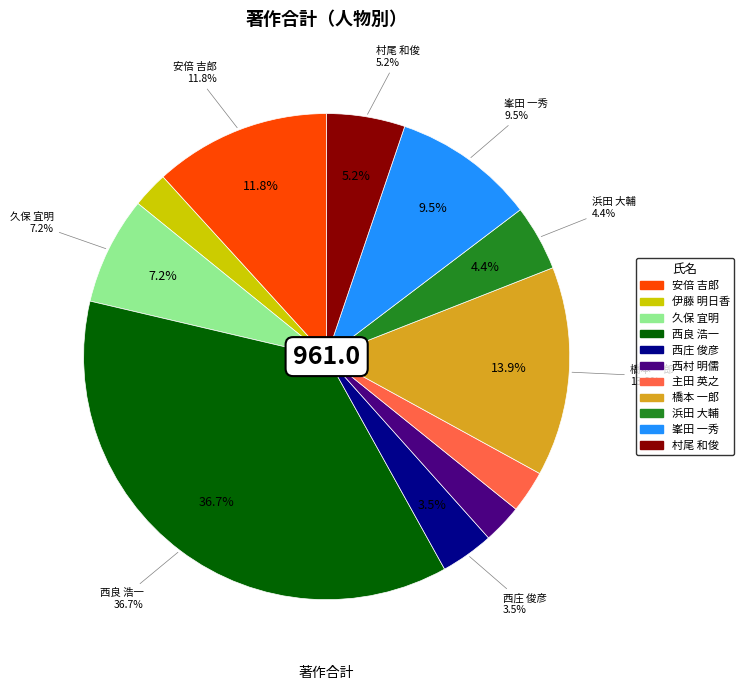

Which category has the biggest portion of the pie?

西良 浩一